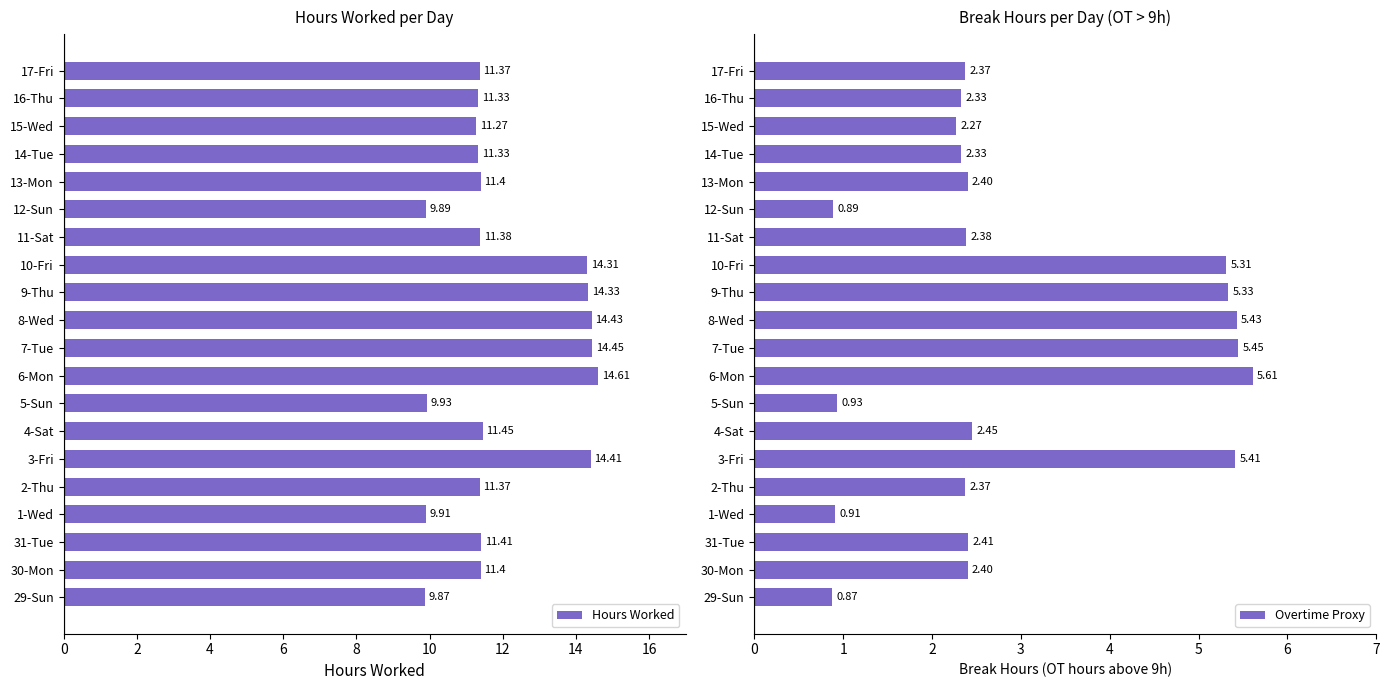

At how many categories does at least one series exceed 10?

16